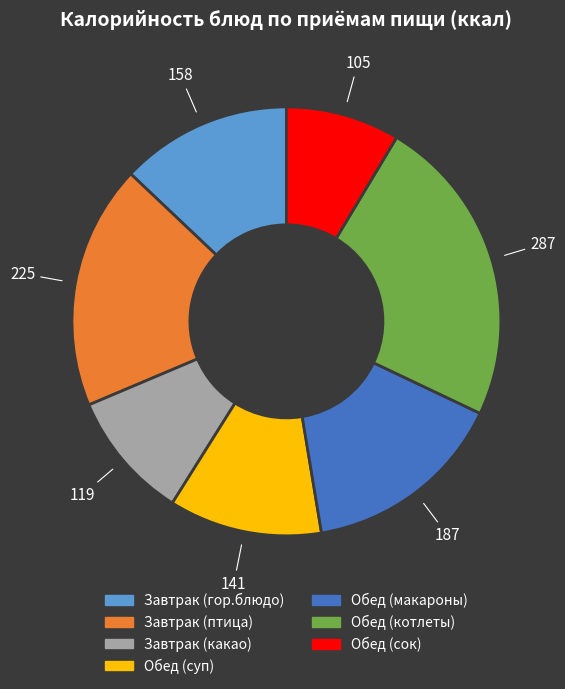

How many slices are in this pie chart?

7